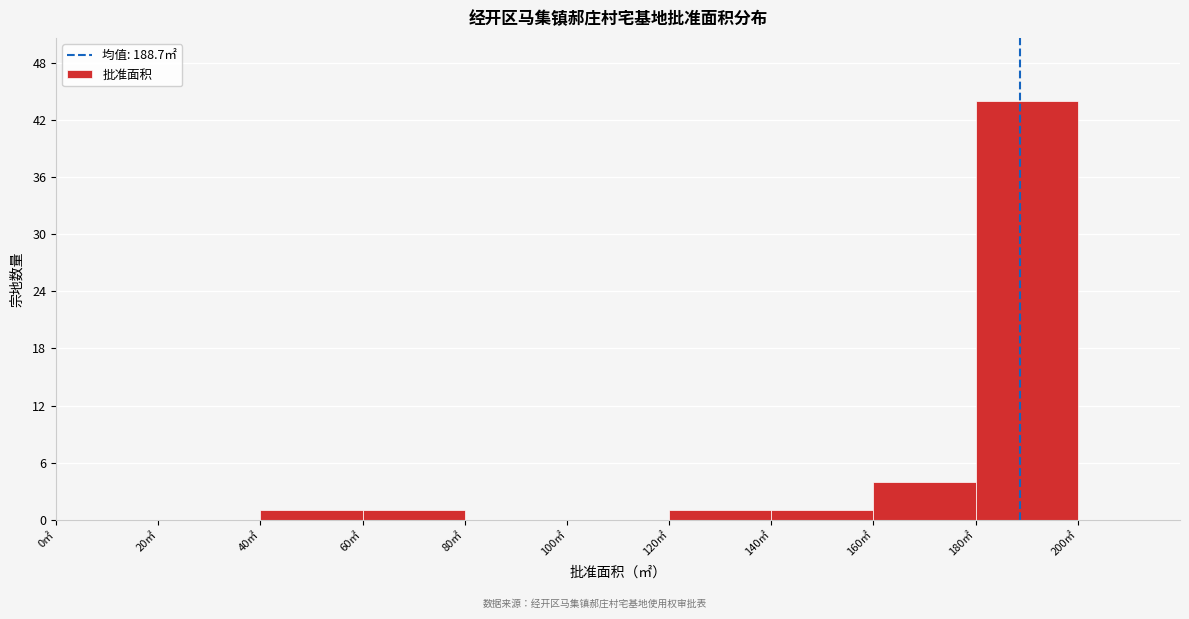

Which range on the x-axis has the tallest bar?

180 to 200